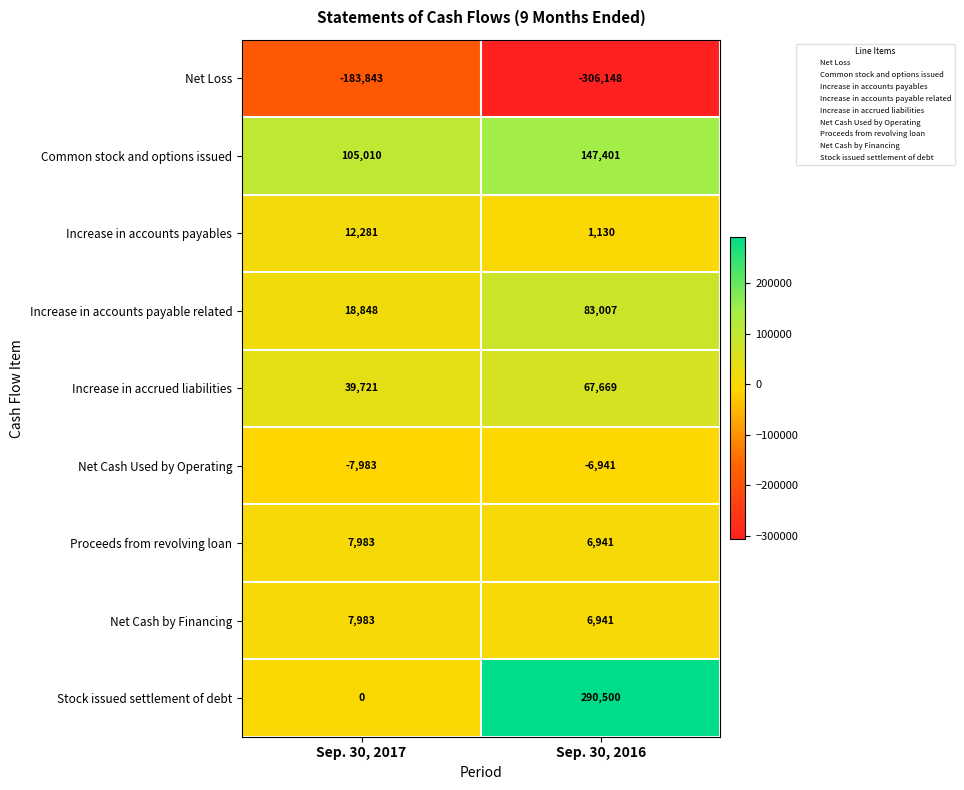

Read the Common stock and options issued value at Sep. 30, 2016, to the nearest 100.

147400